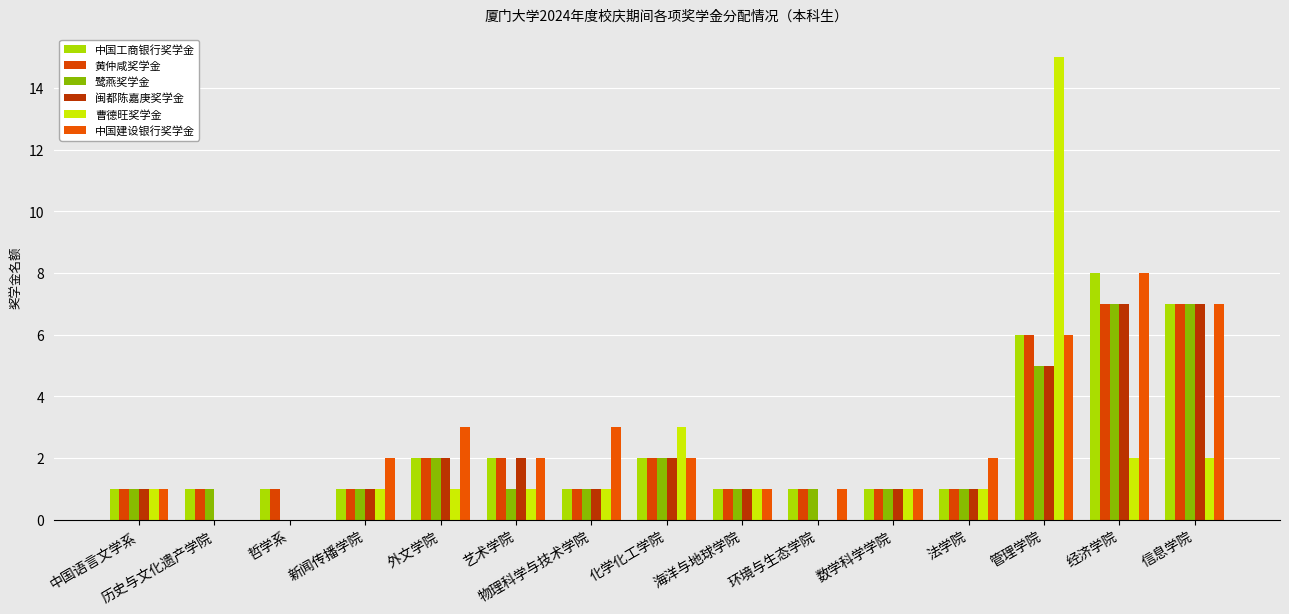

The 曹德旺奖学金 series shows 0 at 外文学院. True or false?

False